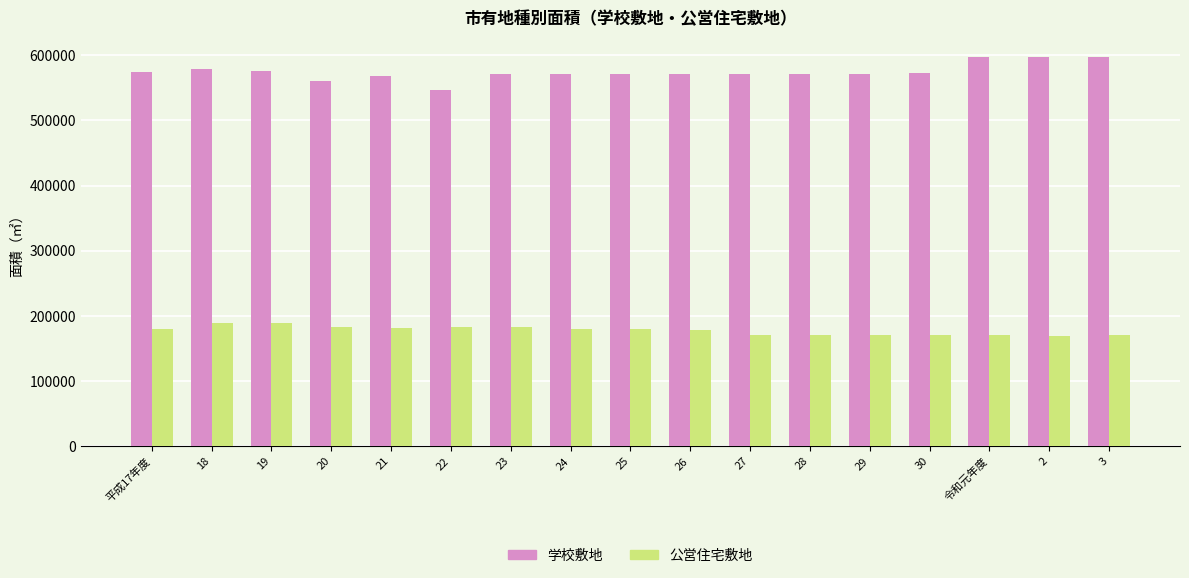

Which series has the widest spread of values?

学校敷地